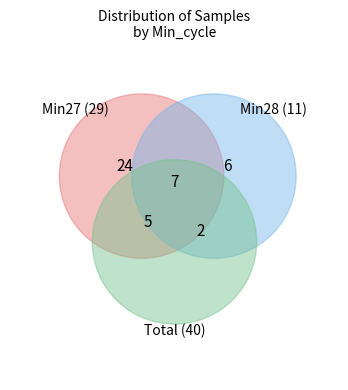

Does 5 account for over 50% of the chart?

No